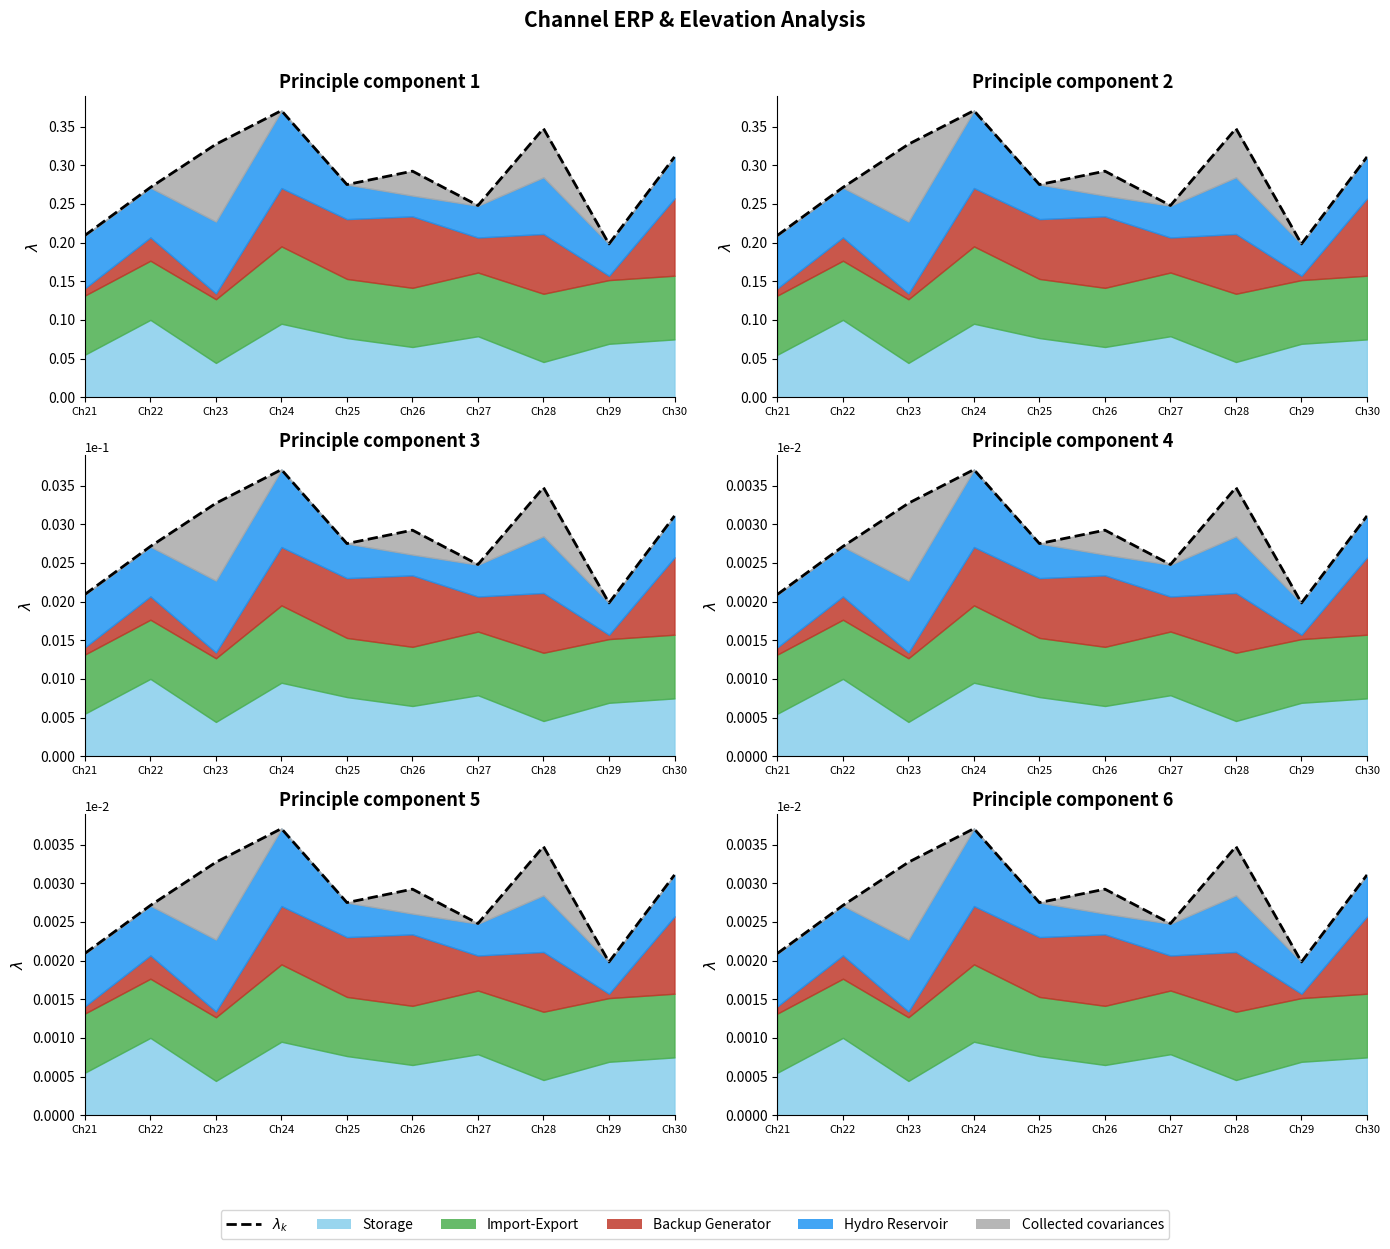

True or false: there are more than 2 points higher than both neighbors.

True